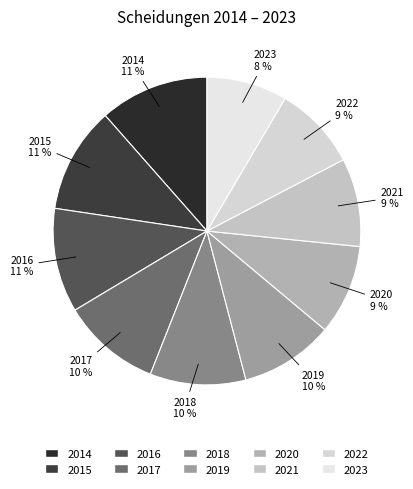

What is the ratio of the value at 2018 to the value at 2019?

1.0